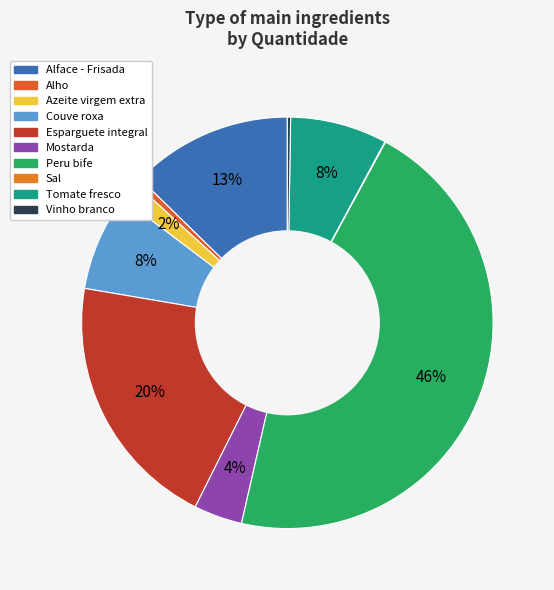

Count the number of slices in the pie.

10